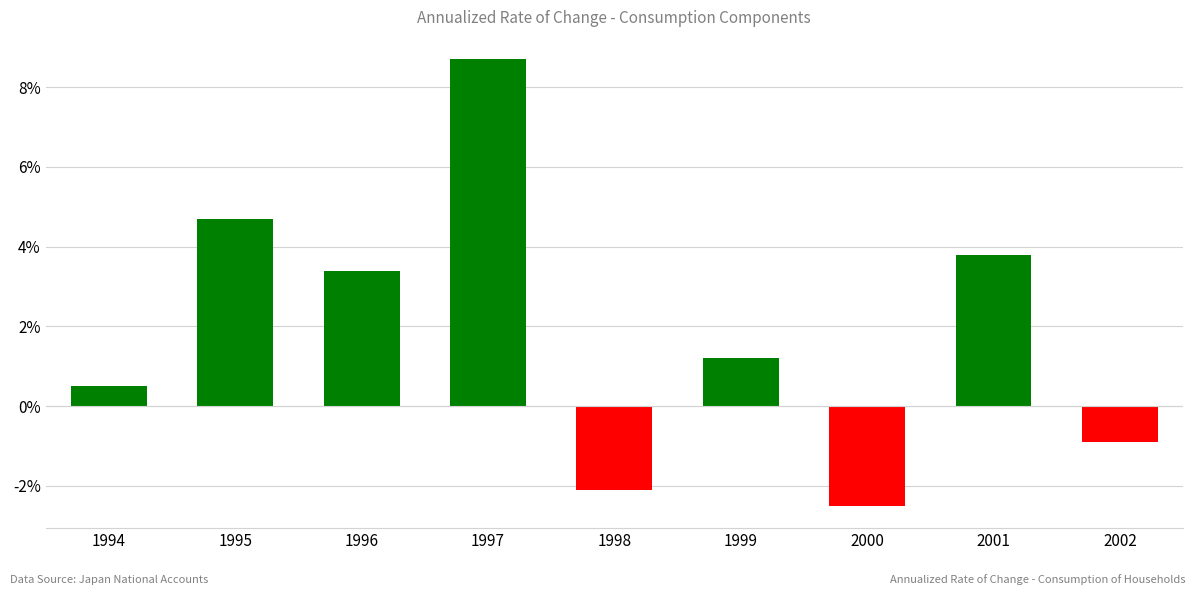

Which category has the lowest value across all series?

2000